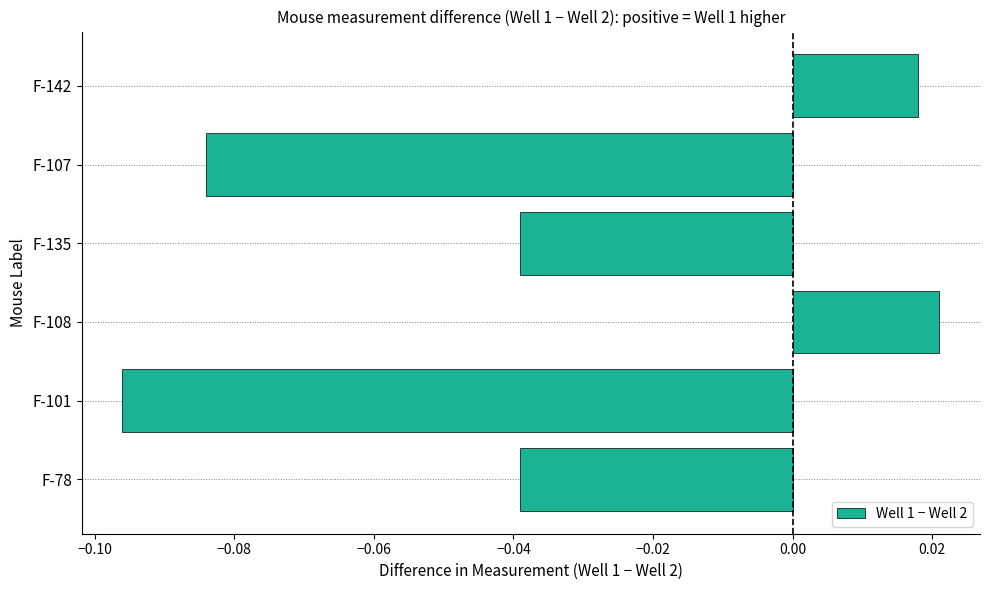

How many series are shown in this chart?

1